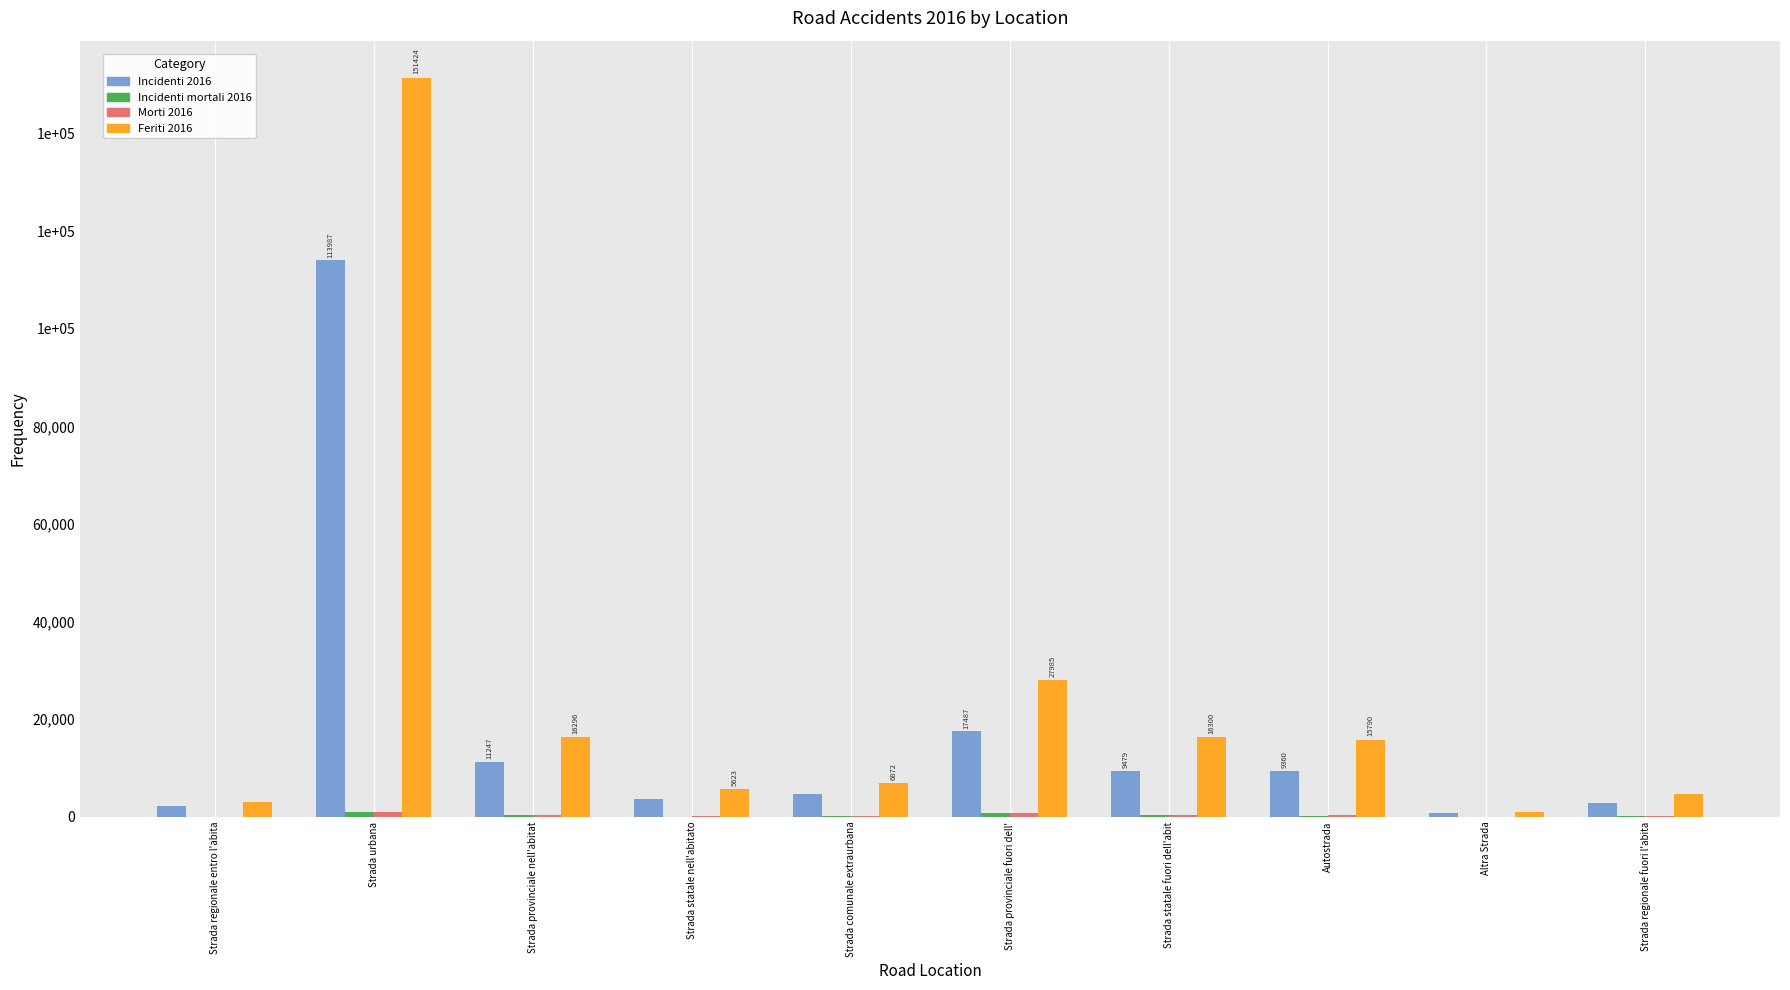

At which category is the sum across all series the highest?

Strada urbana